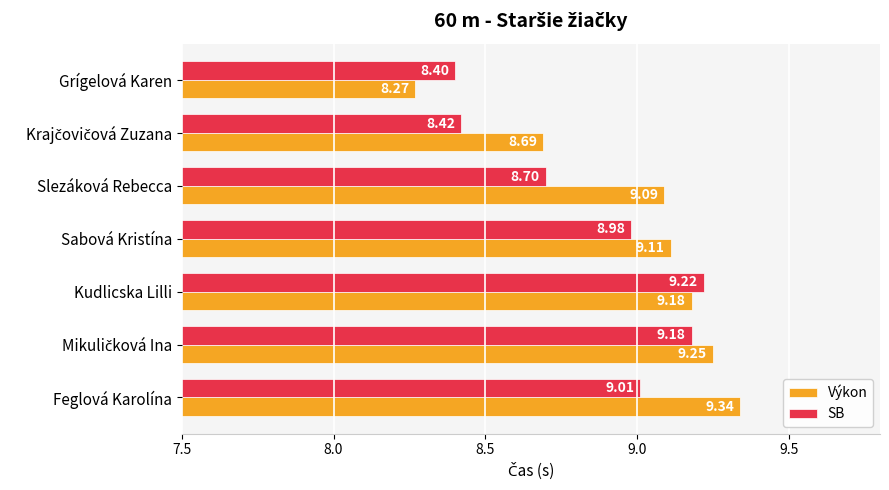

What is the total value across all series at Kudlicska Lilli?

18.4